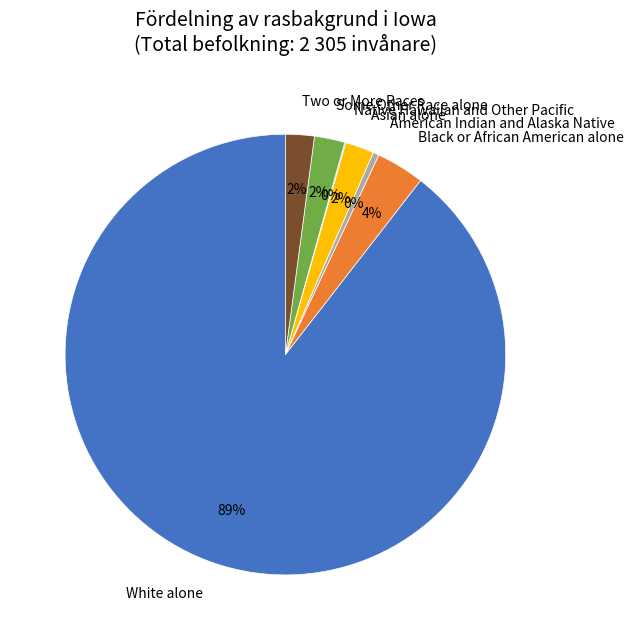

To the nearest percent, what portion does Some Other Race alone represent?

2%